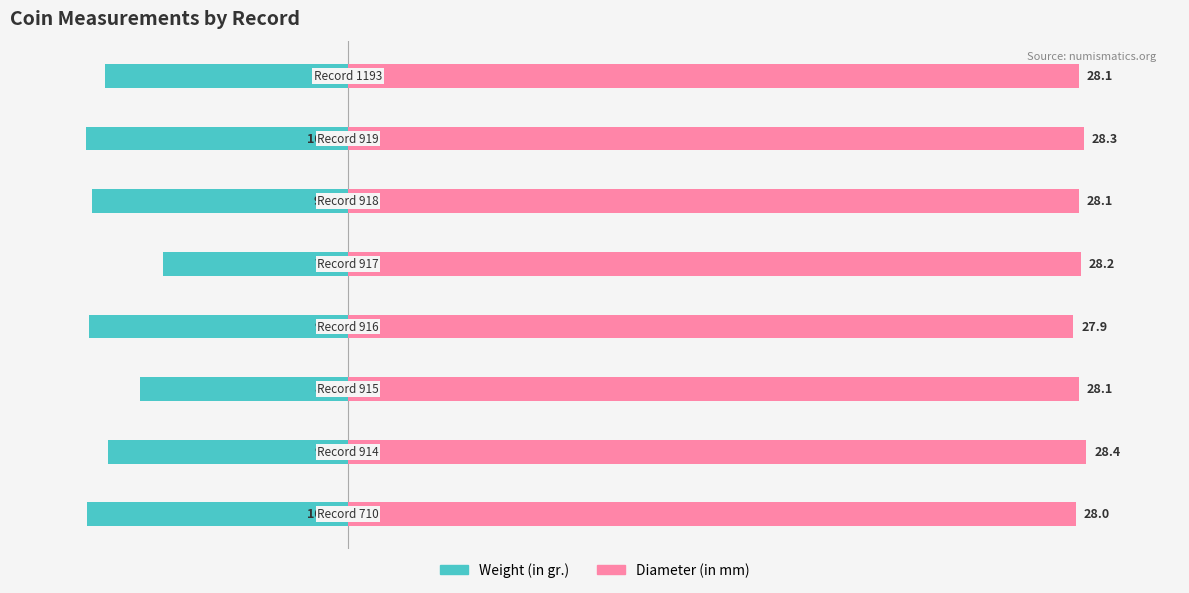

Which series has the largest total across all categories?

Diameter (in mm)